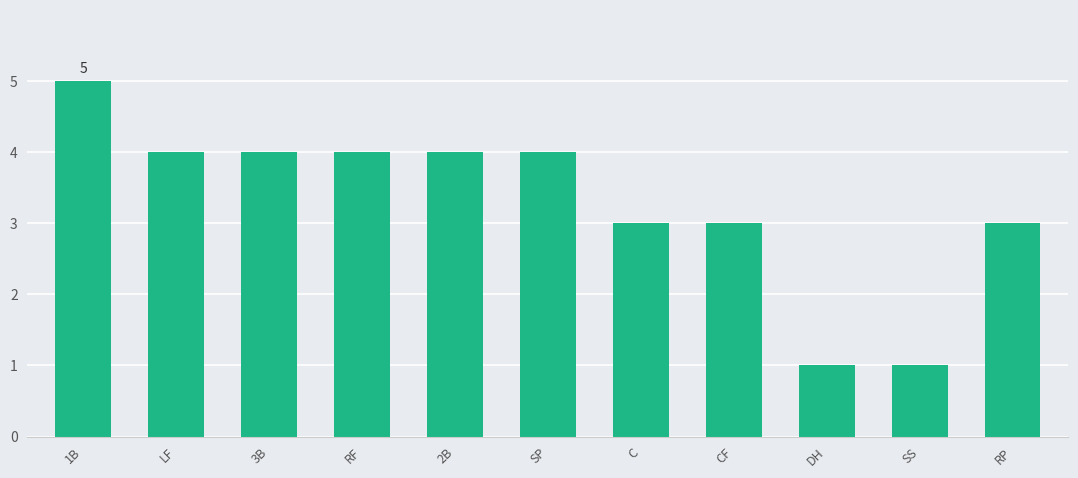

Which label corresponds to the largest value in the chart?

1B